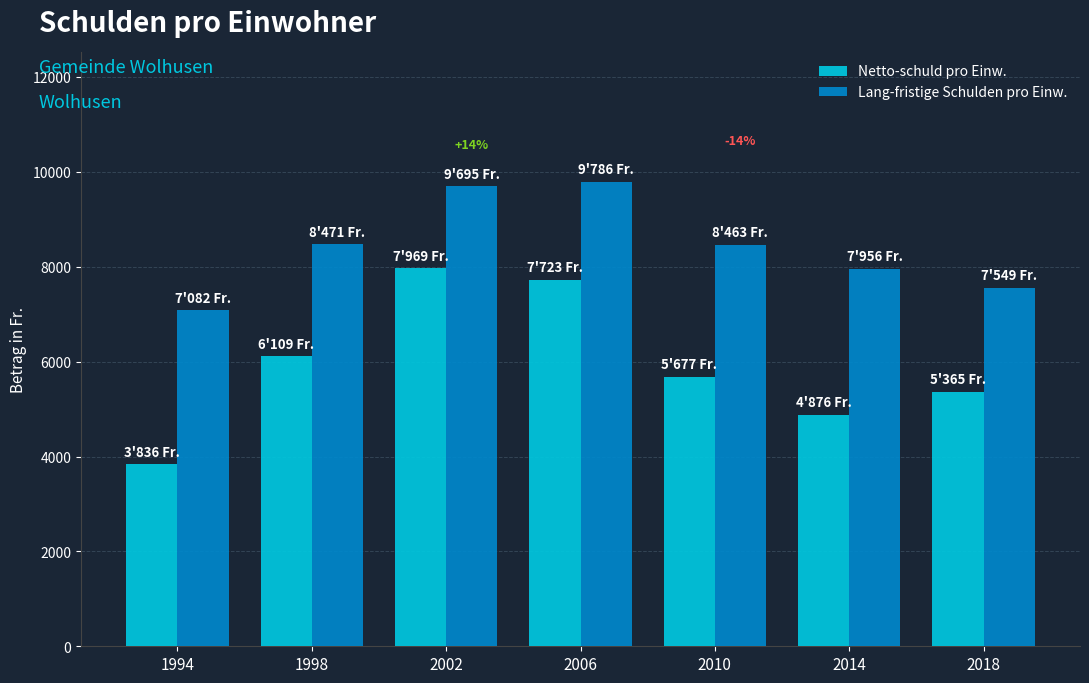

What is the difference between the maximum and minimum values in the Lang-fristige Schulden pro Einw. series?

2704